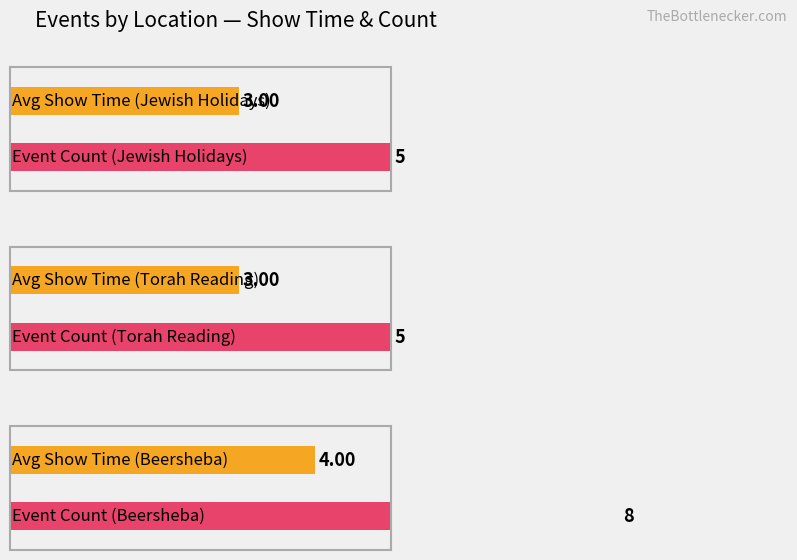

Is it true that Jewish Holidays equals 3 at Jewish Holidays?

True